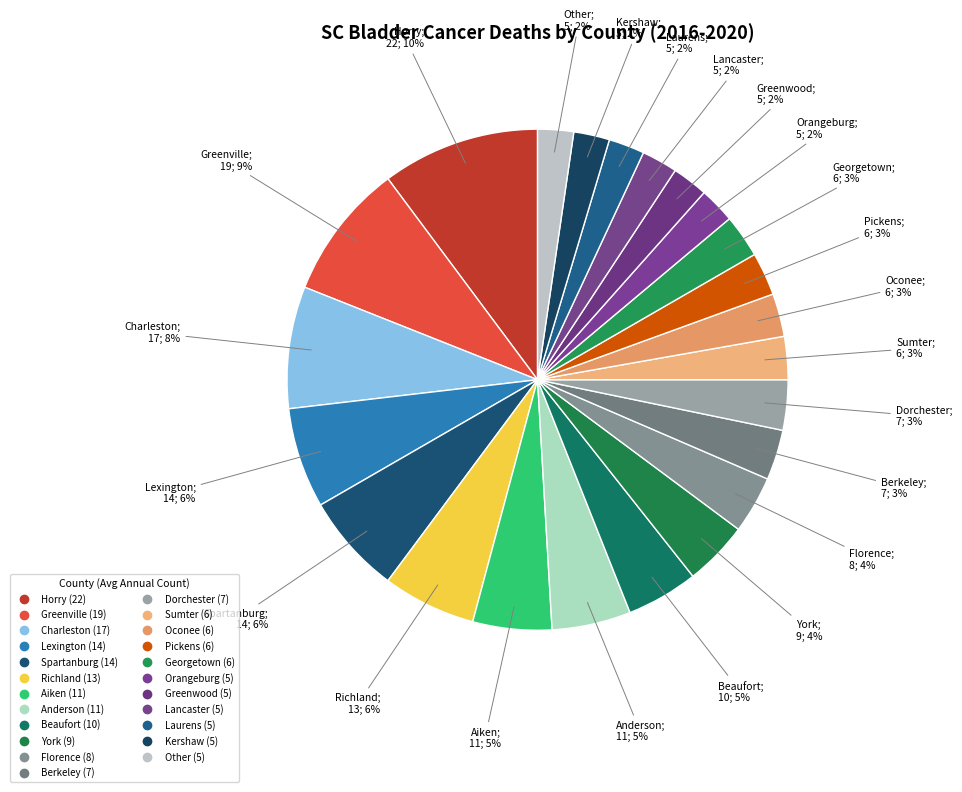

The Greenville slice represents 9% of the pie. True or false?

True